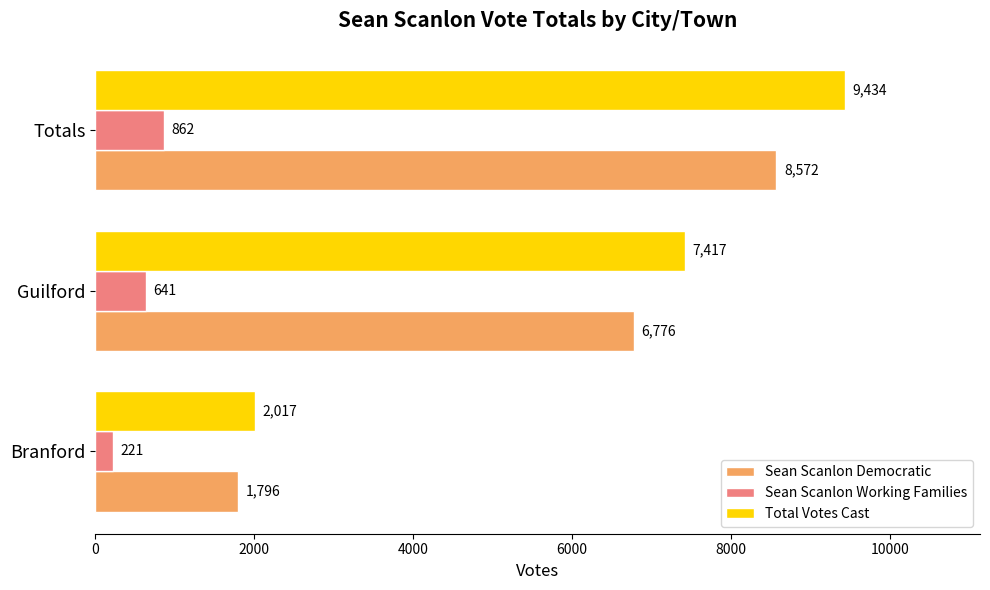

What is the lowest value of the Sean Scanlon Working Families series?

221